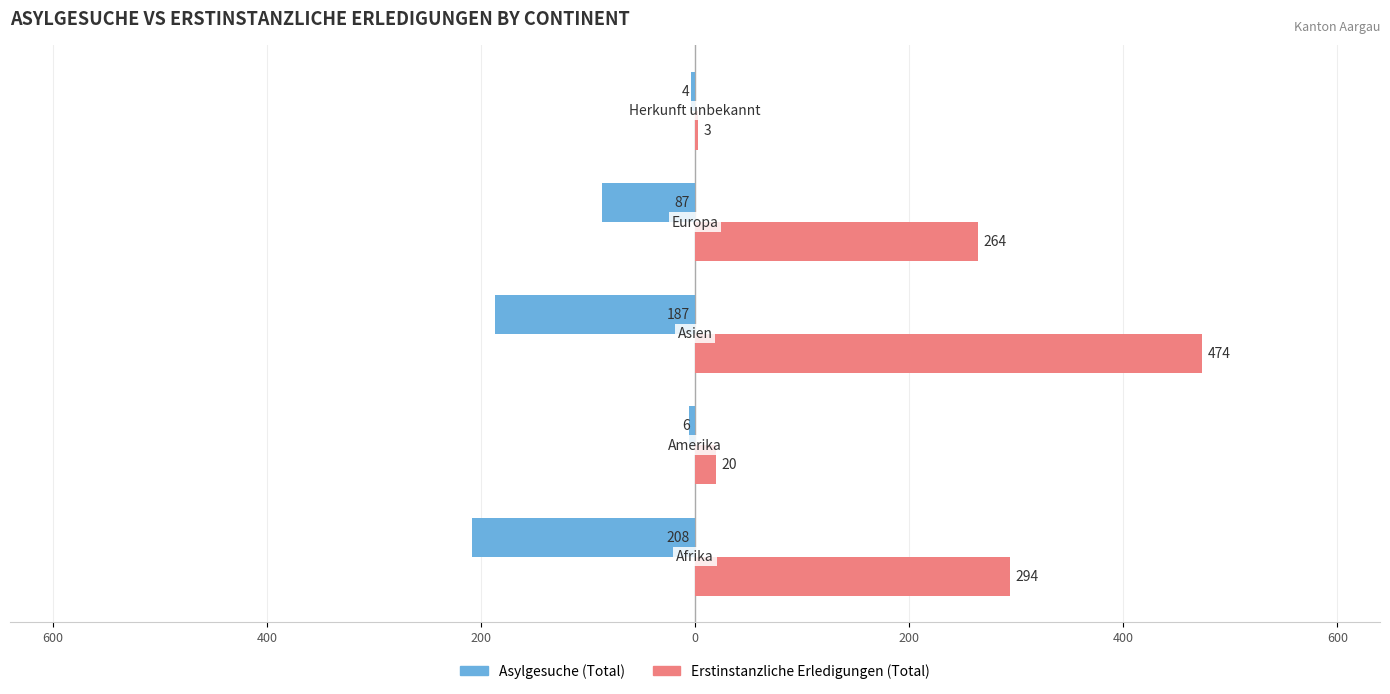

What are all the series names shown in the legend?

Asylgesuche (Total), Erstinstanzliche Erledigungen (Total)